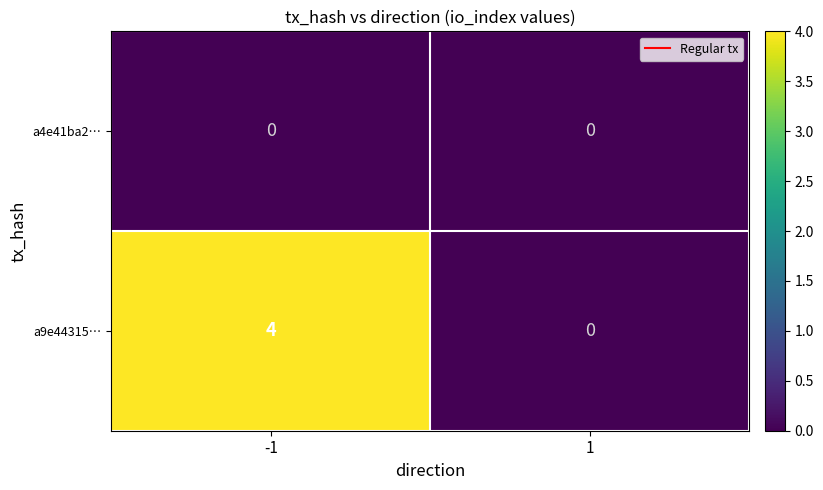

List the series in order of their peak value, highest first.

a9e44315…, a4e41ba2…